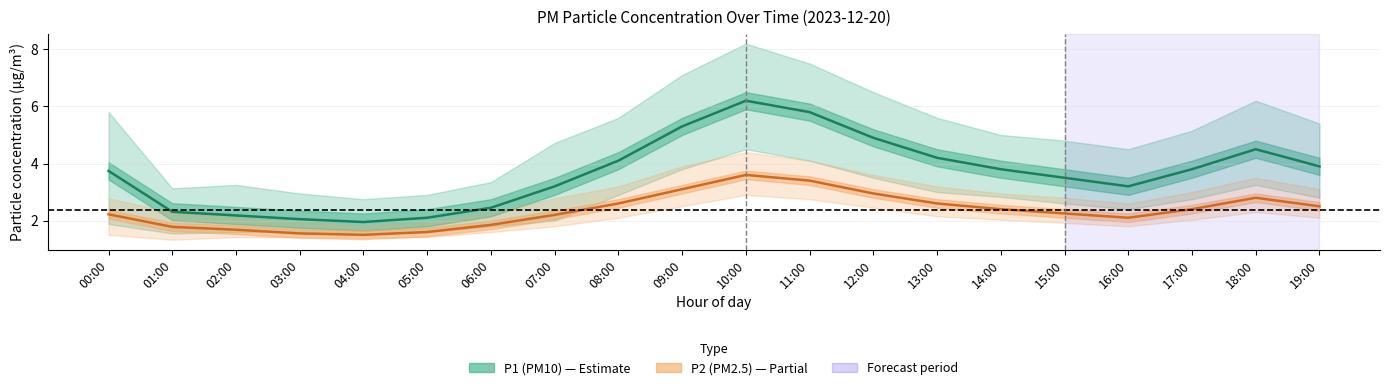

True or false: P2 (PM2.5) has more than 2 points higher than both neighbors.

False